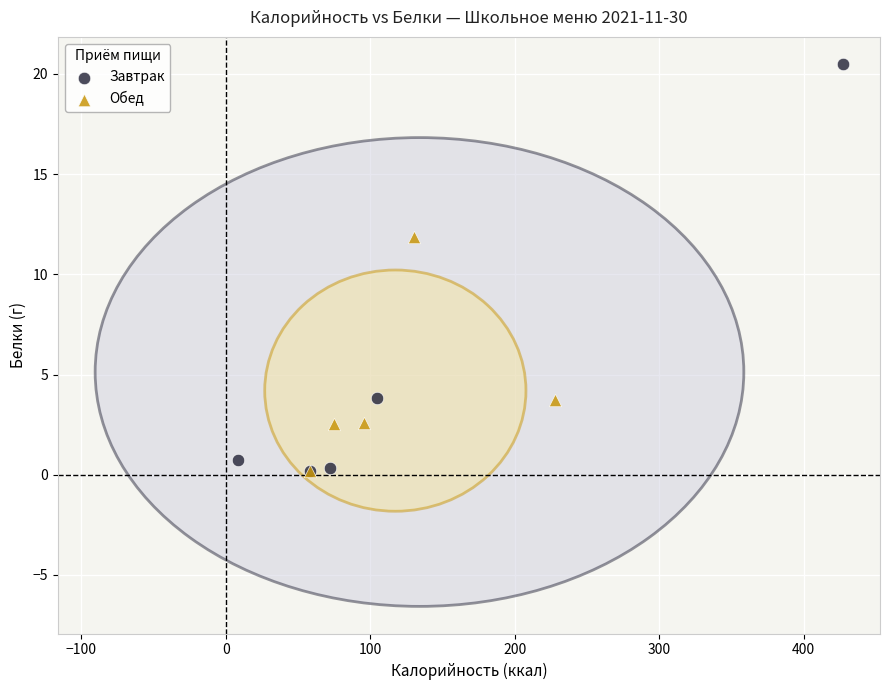

Which series has the widest spread of Y values?

Завтрак